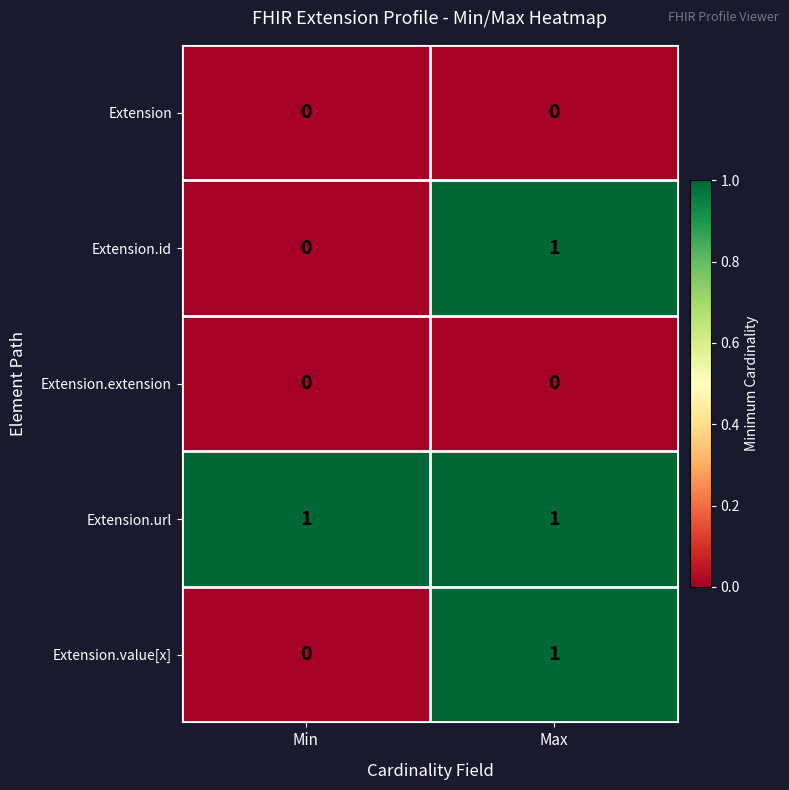

Is it true that Extension.value[x] equals 1 at Max?

True